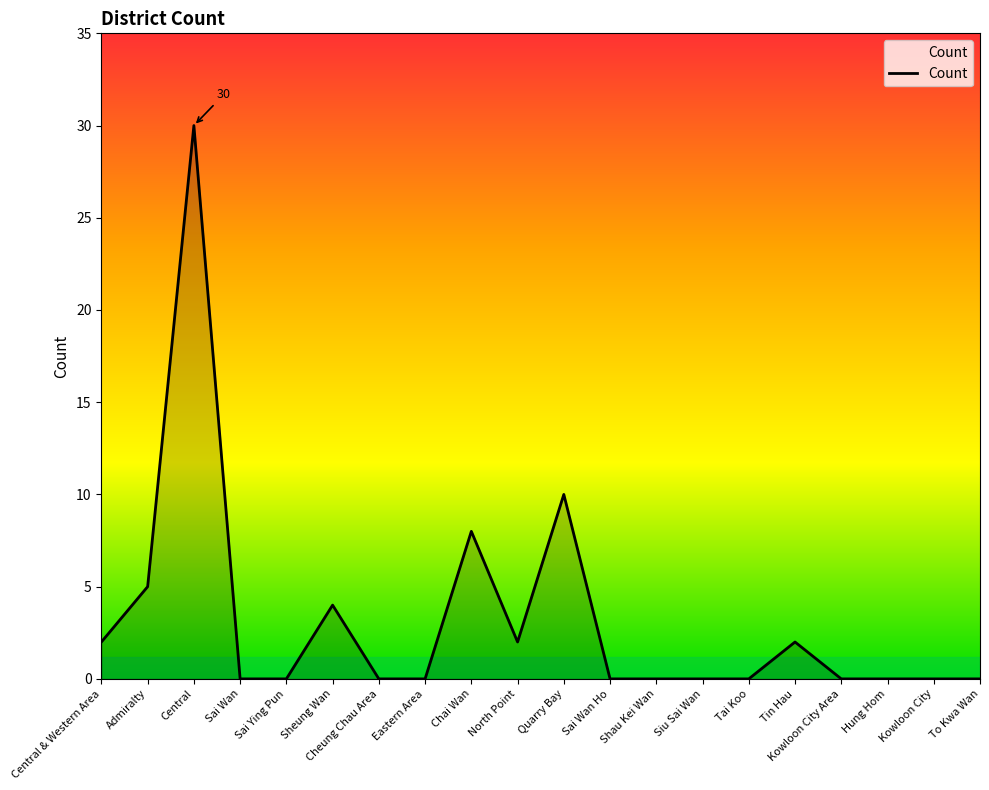

What is the maximum value shown in the chart?

30